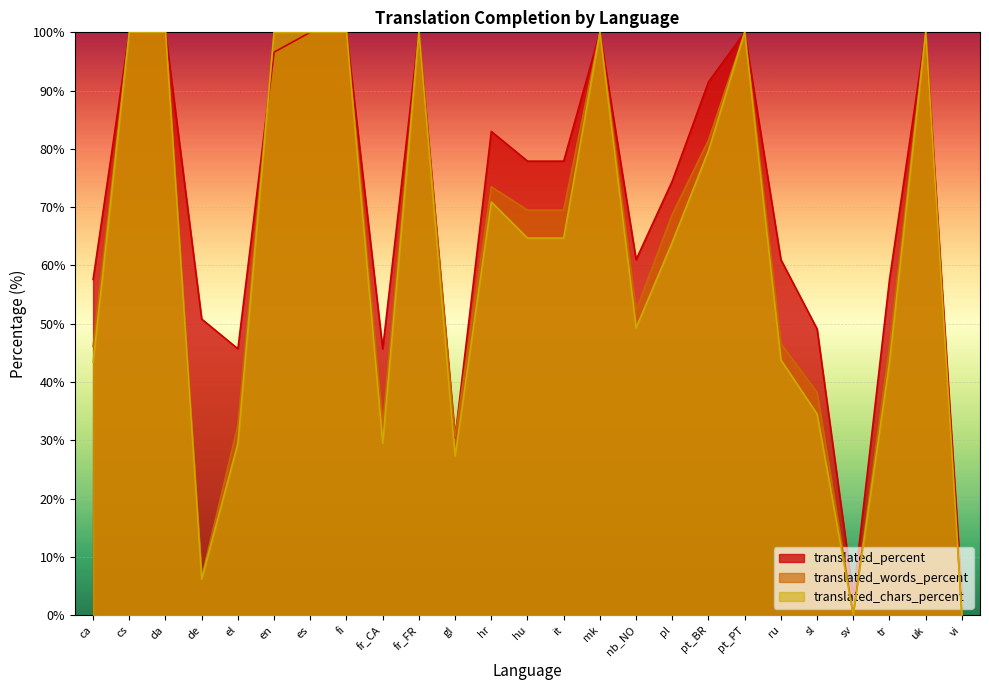

How many interior local valleys does the translated_percent series have?

5